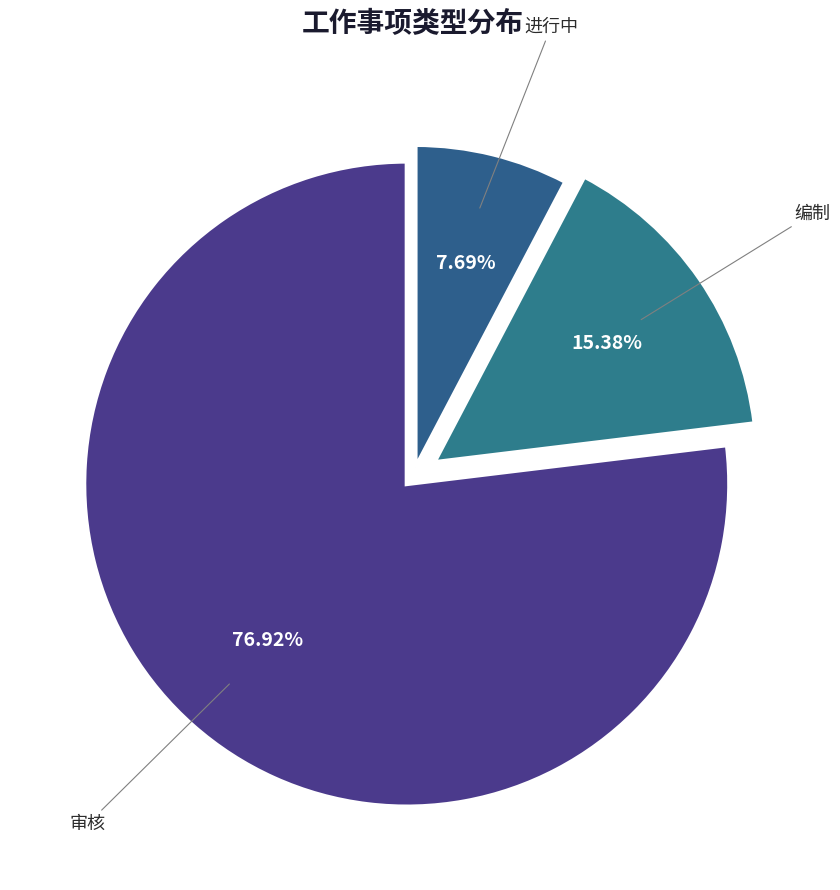

Which has a higher value, 审核 or 进行中?

审核